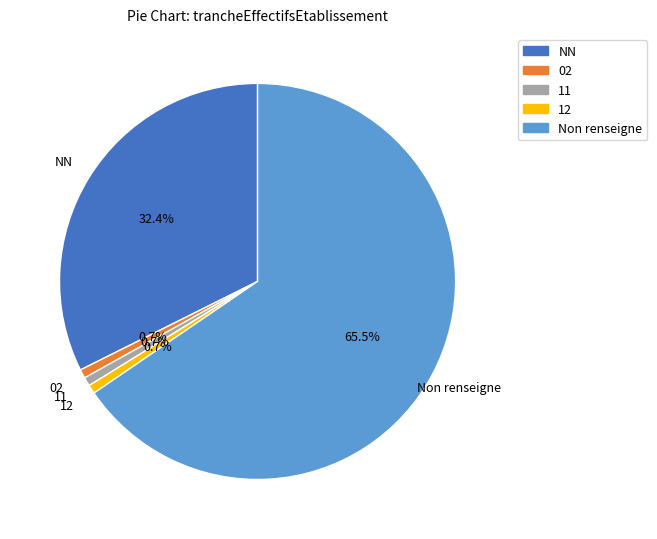

To the nearest percent, what percentage of the pie is 12?

1%